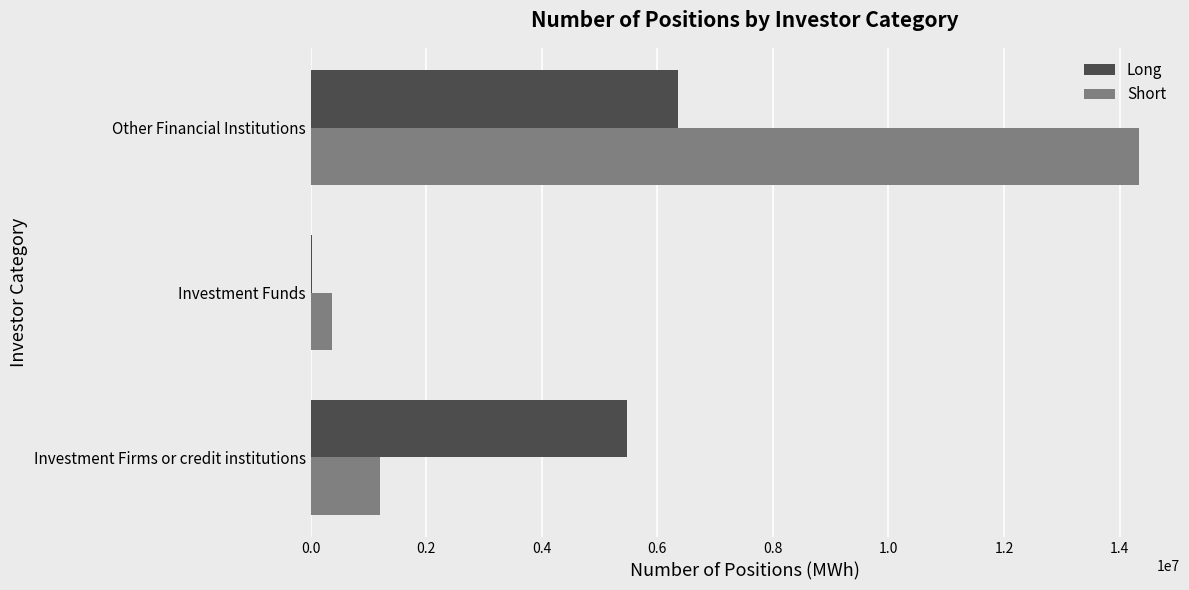

Which series has the largest total across all categories?

Short